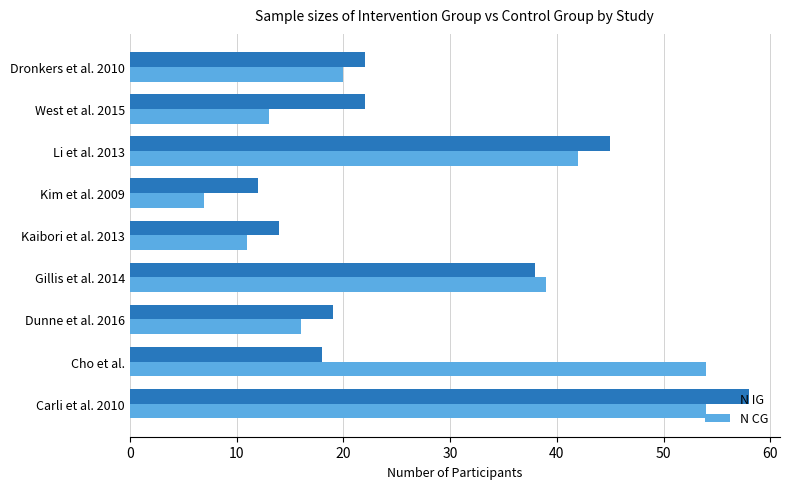

The value of N IG at Kaibori et al. 2013 is 14. True or false?

True